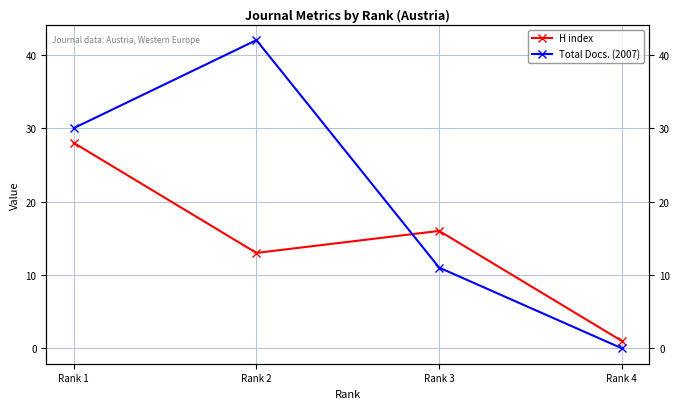

At how many categories does at least one series exceed 19?

2